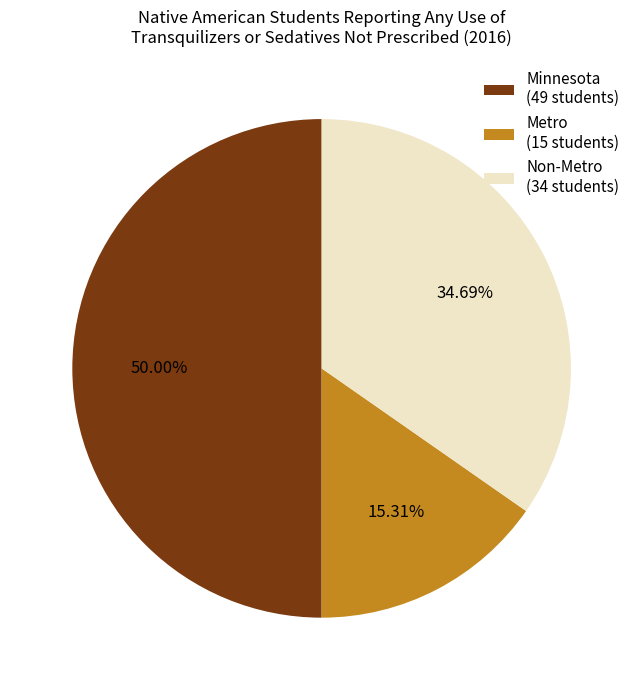

Combined, do Minnesota and Non-Metro account for over 50%?

Yes